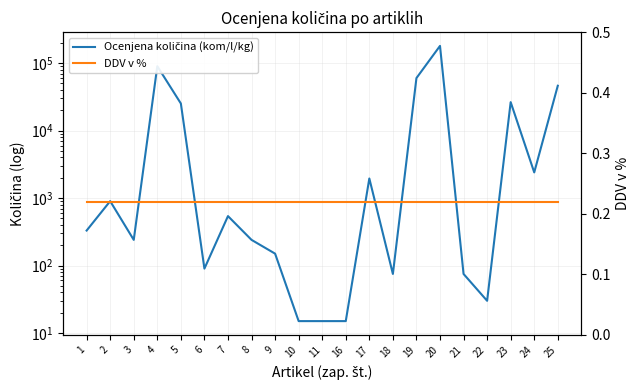

The Ocenjena količina (kom/l/kg) series shows 60000.0 at 19. True or false?

True